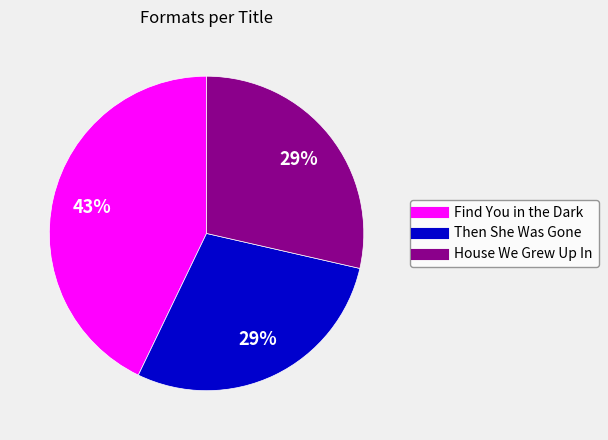

How many segments does this pie chart have?

3